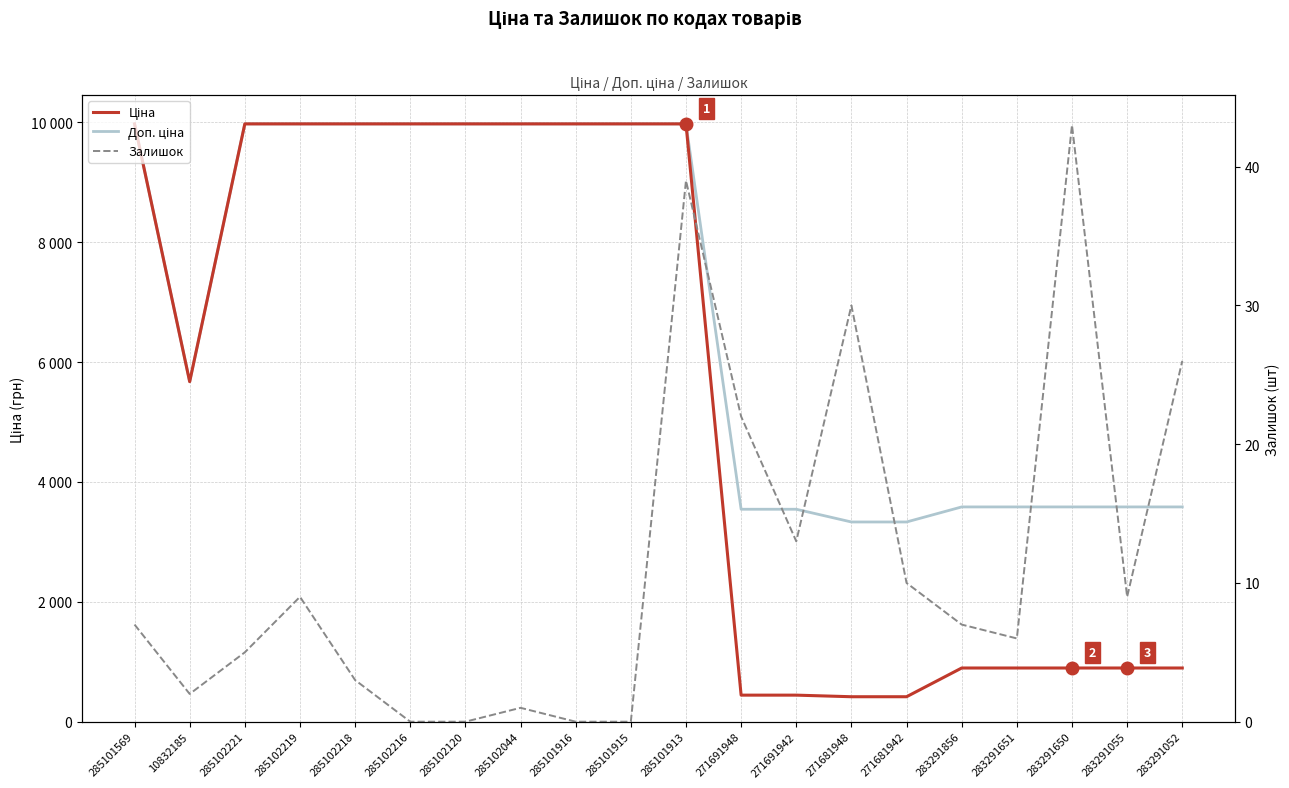

What is the label of the 9th point from the right?

271691948